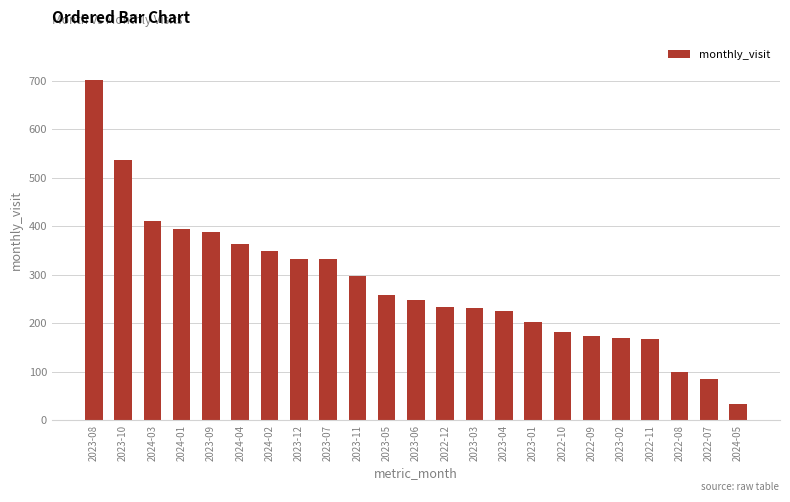

True or false: the data shows 388 at 2023-09.

True